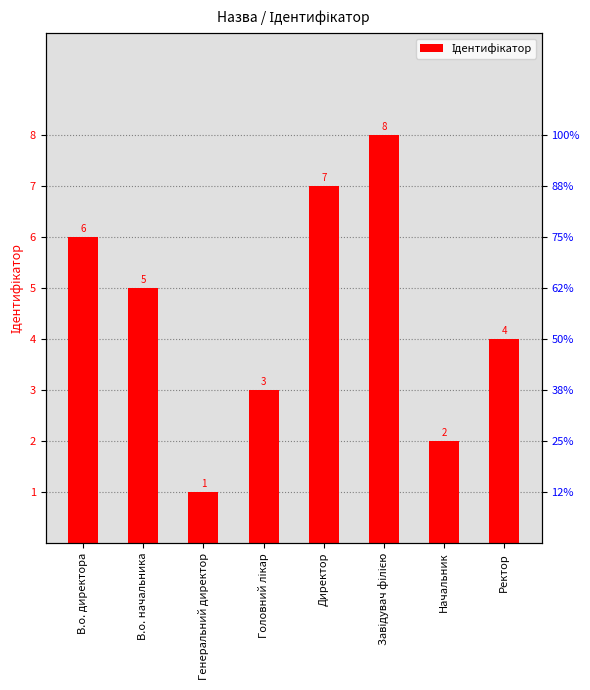

What is the value of the 5th bar from the left?

7